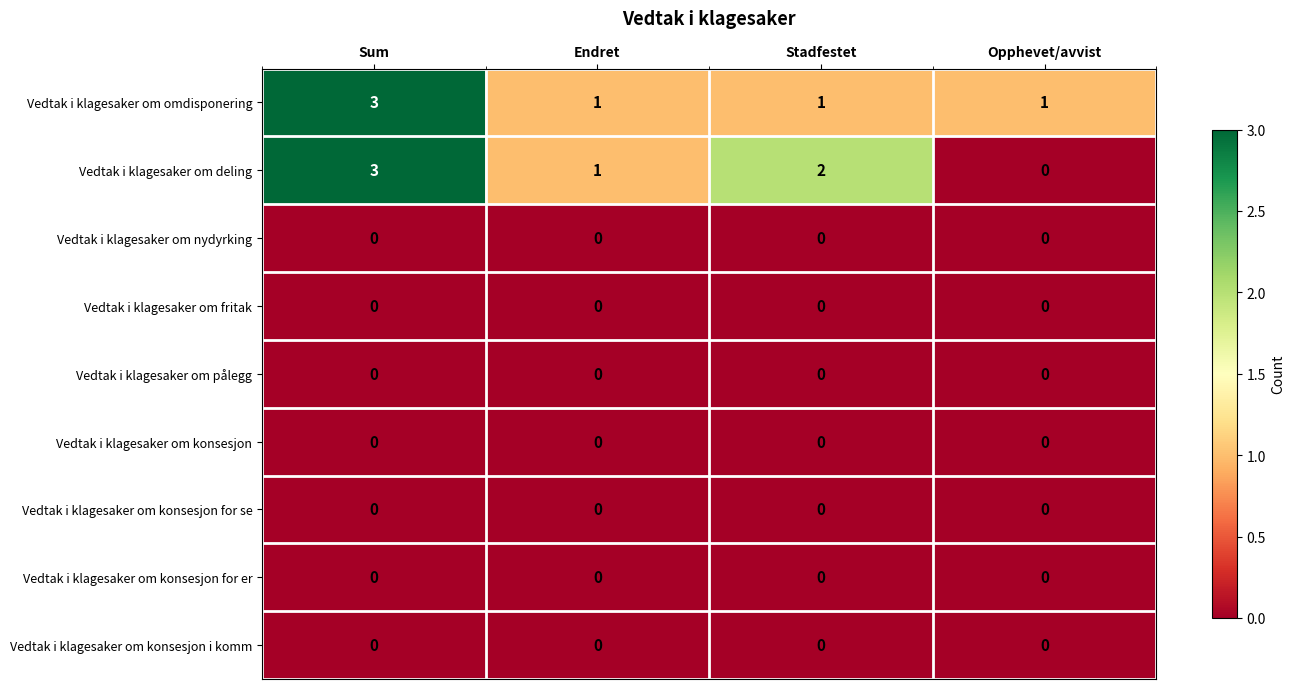

Is it true that Vedtak i klagesaker om deling equals 0 at Opphevet/avvist?

True